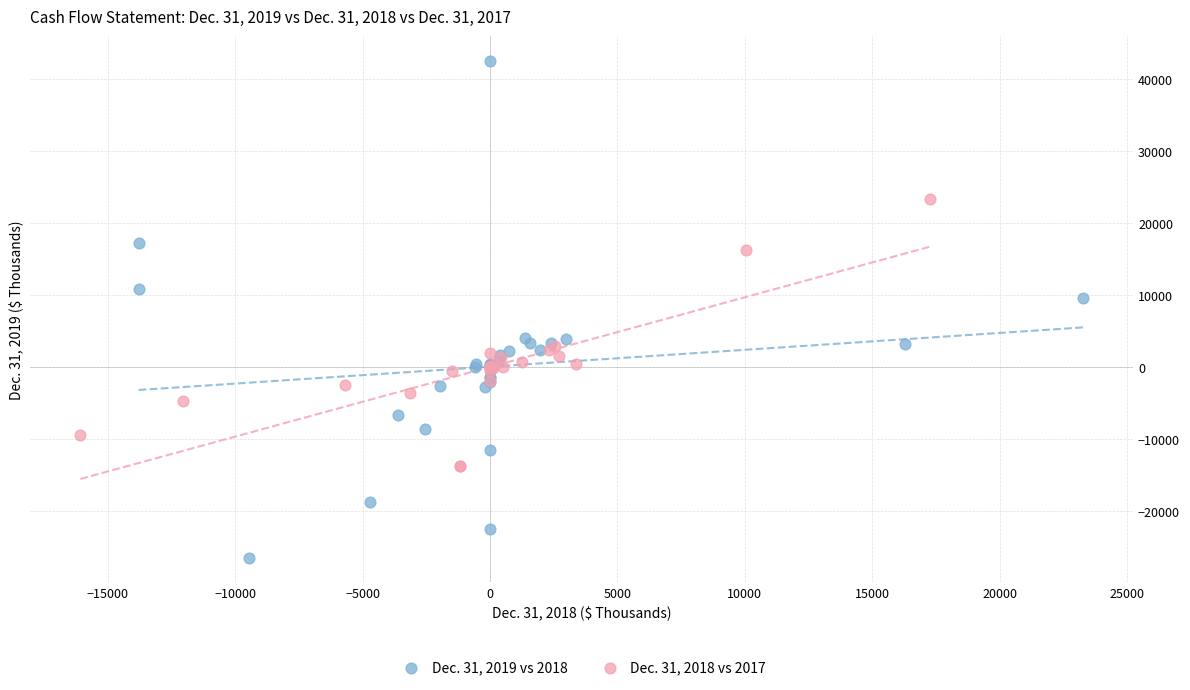

Which series reaches the maximum Y coordinate?

Dec. 31, 2019 vs 2018